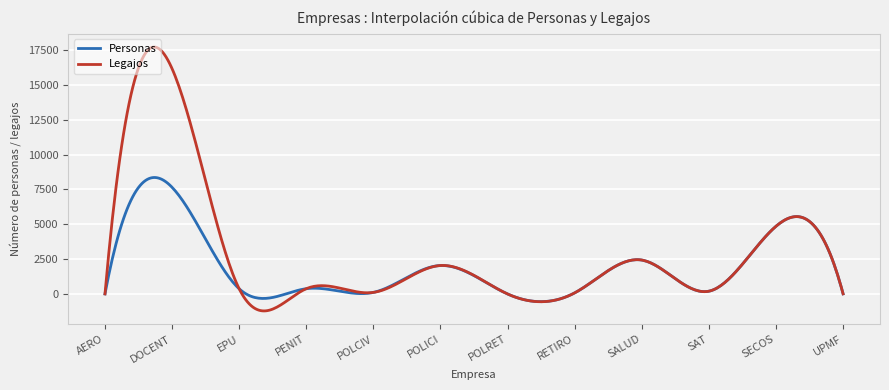

What is the difference between the maximum and minimum values in the Legajos series?

18920.9